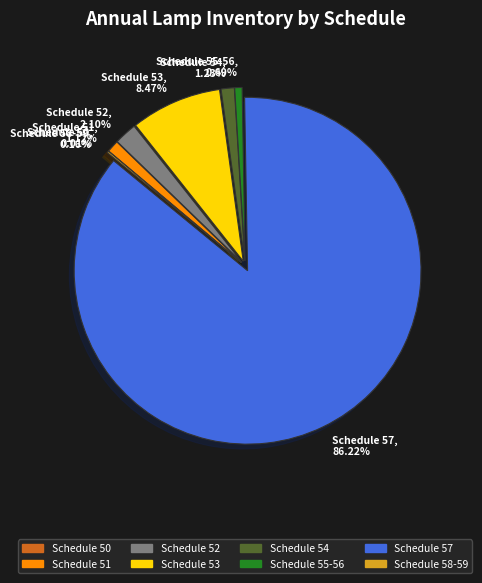

Is Schedule 57 the majority of the pie?

Yes